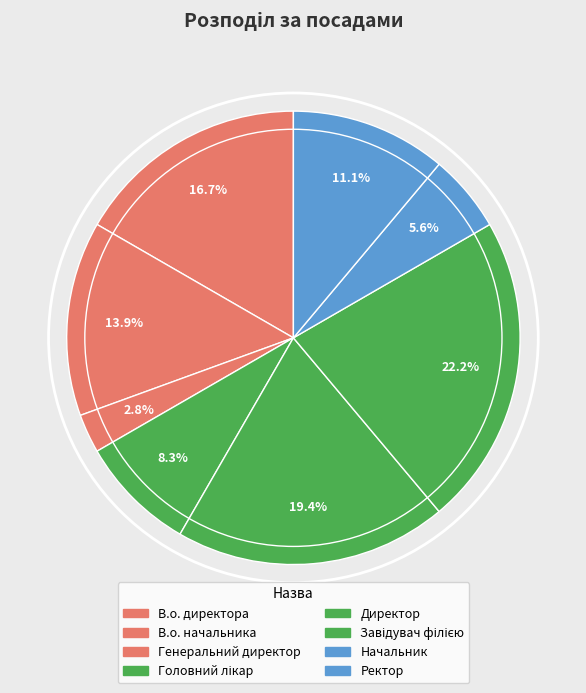

Does any single category account for the majority?

No